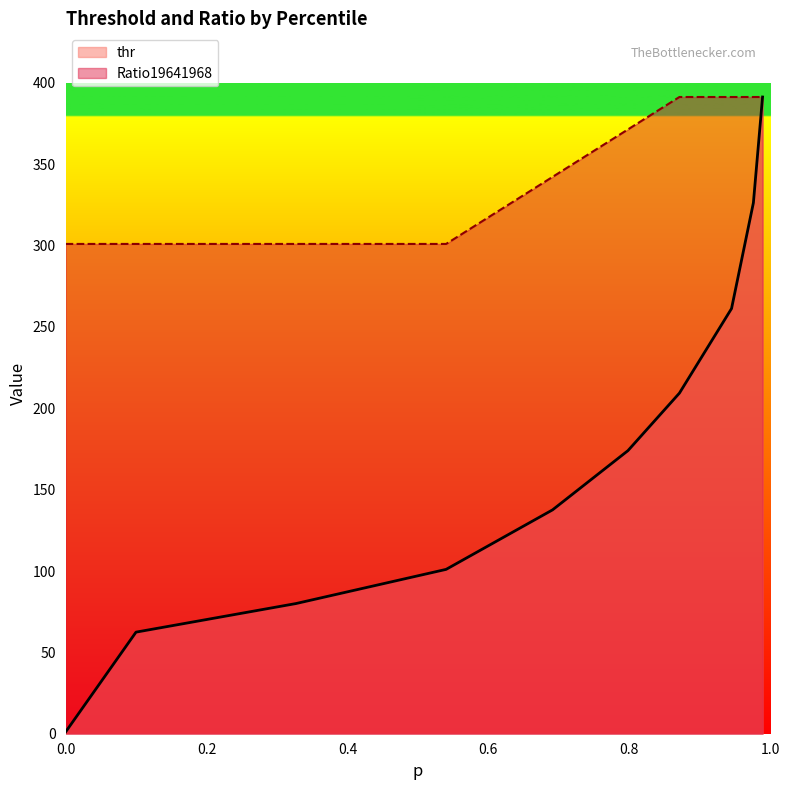

Where does the thr series first go above 173?

0.7979999999999999